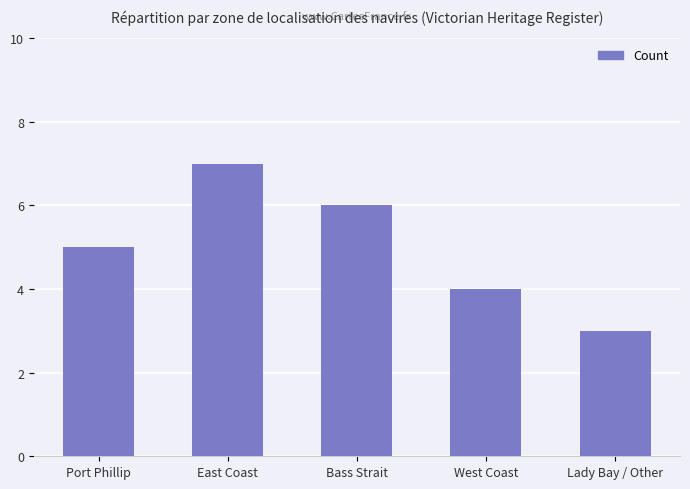

How many values are between 4 and 6?

3